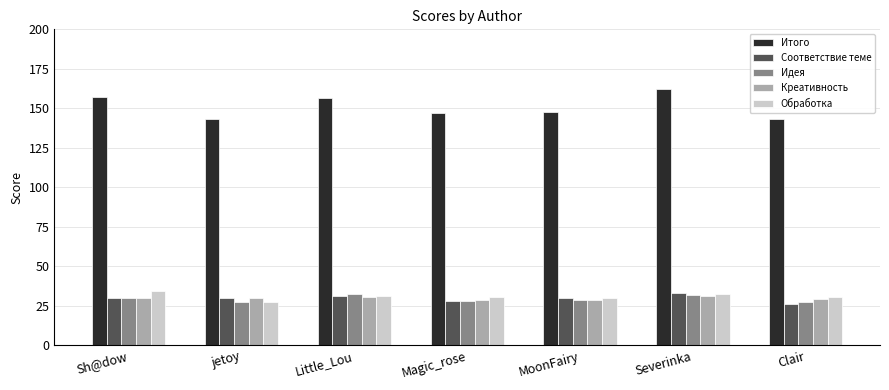

The Итого series shows 200.5 at jetoy. True or false?

False